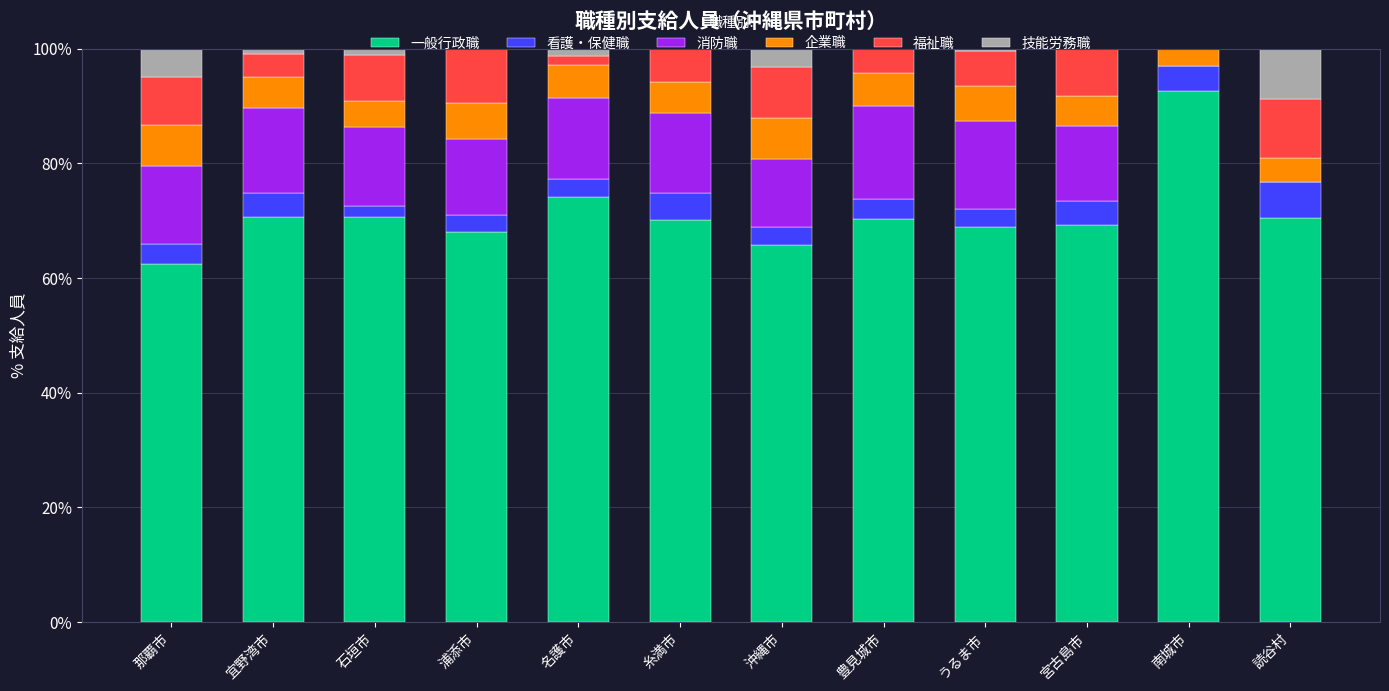

What is the total value across all series at 那覇市?

100.0